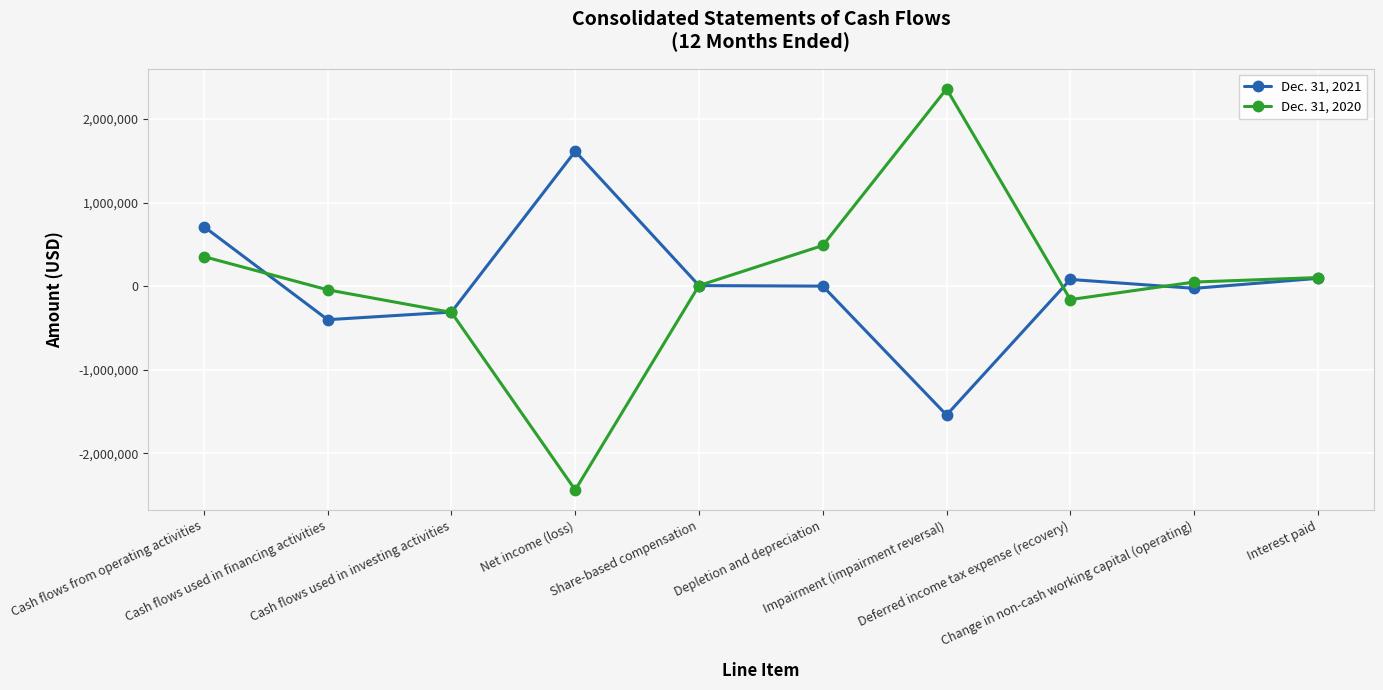

Which series has the widest spread of values?

Dec. 31, 2020